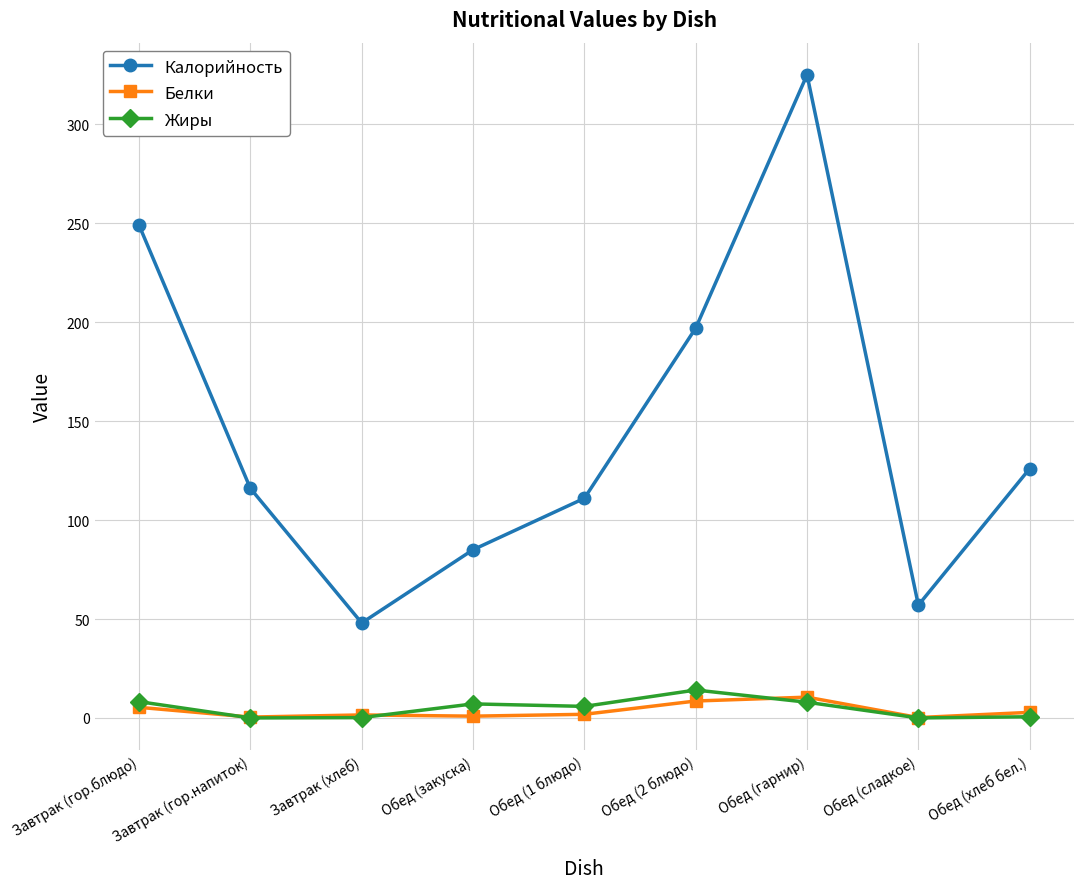

In Калорийность, how many points are lower than both neighbors (excluding endpoints)?

2